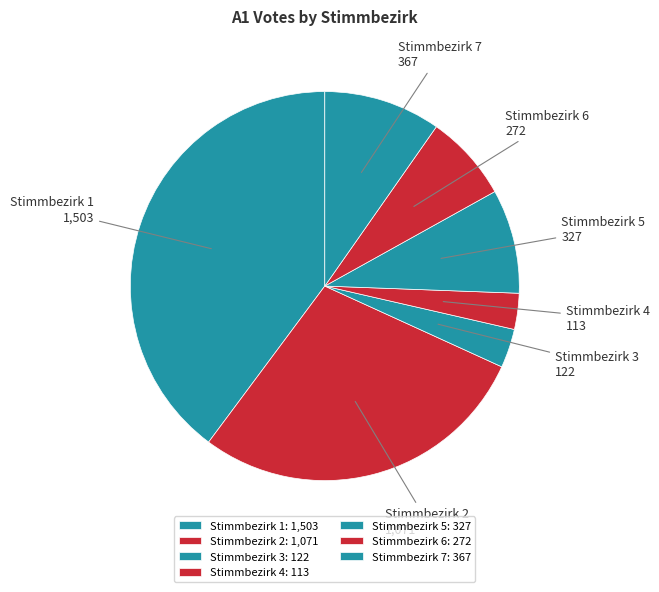

Is the sum of Stimmbezirk 5 and Stimmbezirk 1 greater than half?

No